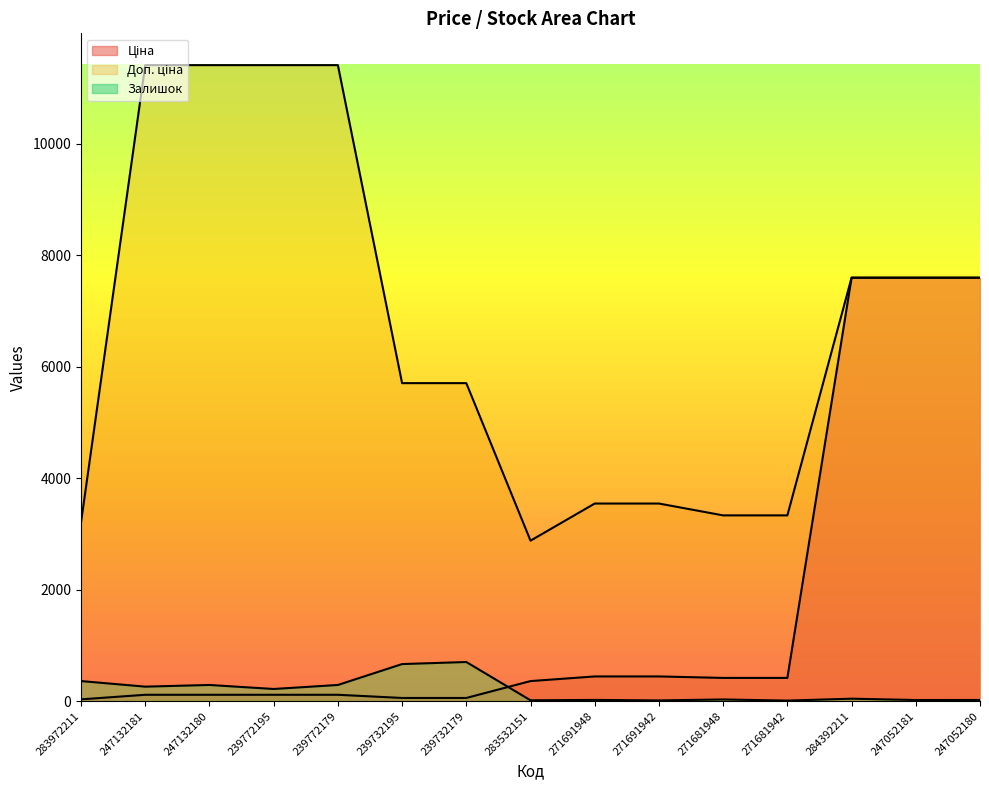

Reading left to right, list all the values displayed in this chart.

Ціна: 283972211=32.0	247132181=114.1	247132180=114.1	239772195=114.1	239772179=114.1	239732195=57.0	239732179=57.0	283532151=359.9	271691948=443.1	271691942=443.1	271681948=416.6	271681942=416.6	284392211=7596.5	247052181=7596.5	247052180=7596.5
Доп. ціна: 283972211=3205.0	247132181=11410.0	247132180=11410.0	239772195=11410.0	239772179=11410.0	239732195=5705.0	239732179=5705.0	283532151=2878.8	271691948=3545.0	271691942=3545.0	271681948=3332.5	271681942=3332.5	284392211=7596.5	247052181=7596.5	247052180=7596.5
Залишок: 283972211=360.0	247132181=260.0	247132180=290.0	239772195=218.0	239772179=290.0	239732195=665.0	239732179=702.0	283532151=15.0	271691948=22.0	271691942=13.0	271681948=30.0	271681942=10.0	284392211=44.0	247052181=20.0	247052180=21.0